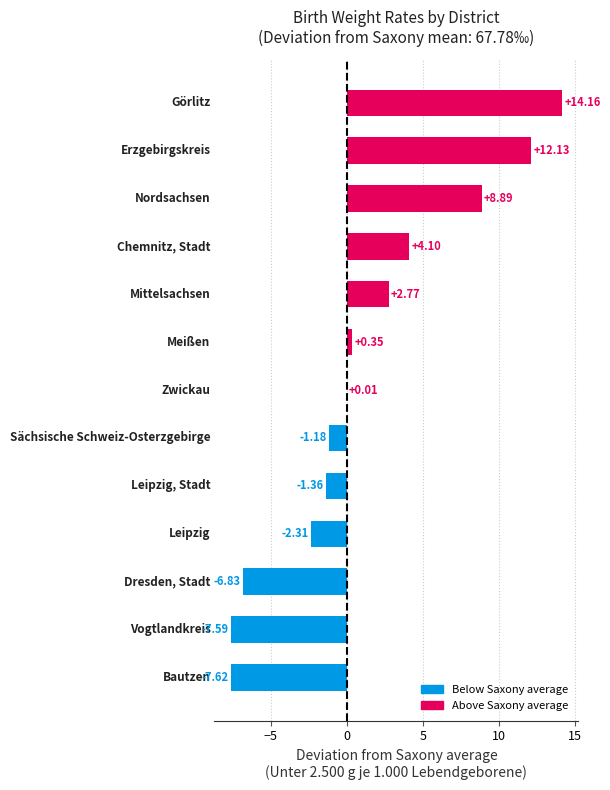

What is the sum of all values?

15.5